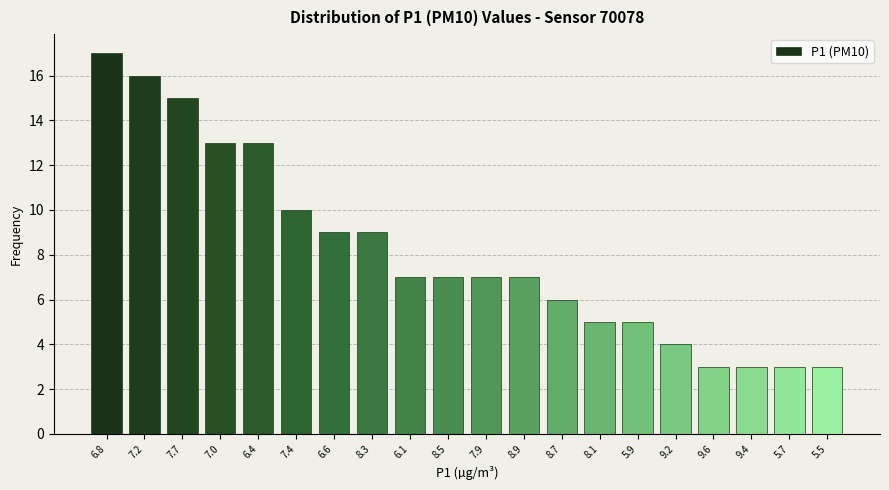

Reading left to right, what are all the values shown in this chart?

17	16	15	13	13	10	9	9	7	7	7	7	6	5	5	4	3	3	3	3